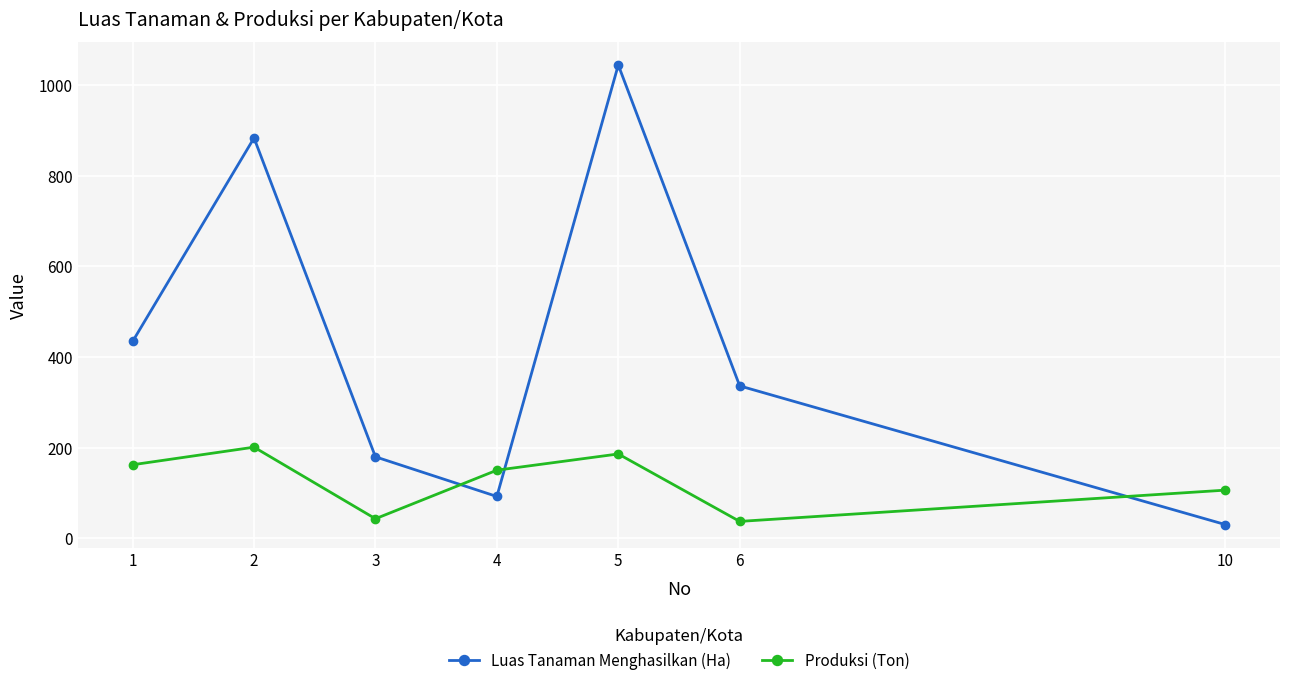

Rank the series at 2 from highest to lowest value.

Luas Tanaman Menghasilkan (Ha), Produksi (Ton)